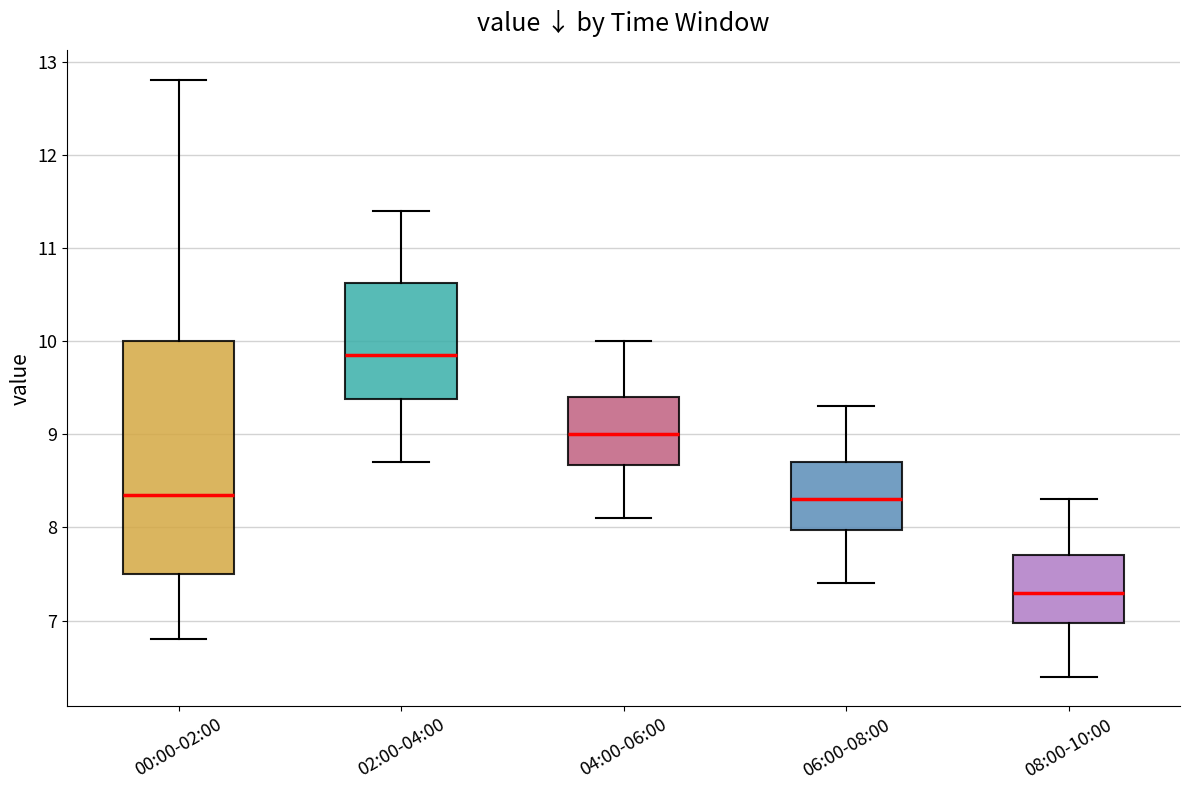

Reading left to right, read every box against the y-axis: the position of its median line, the range the box covers, and the ends of its whiskers. The values are not printed on the chart, so give them approximately, as read against the axis.

00:00-02:00: median 8.4, box 7.5 to 10.0, whiskers 6.8 to 12.8
02:00-04:00: median 9.9, box 9.4 to 10.6, whiskers 8.7 to 11.4
04:00-06:00: median 9.0, box 8.7 to 9.4, whiskers 8.1 to 10.0
06:00-08:00: median 8.3, box 8.0 to 8.7, whiskers 7.4 to 9.3
08:00-10:00: median 7.3, box 7.0 to 7.7, whiskers 6.4 to 8.3